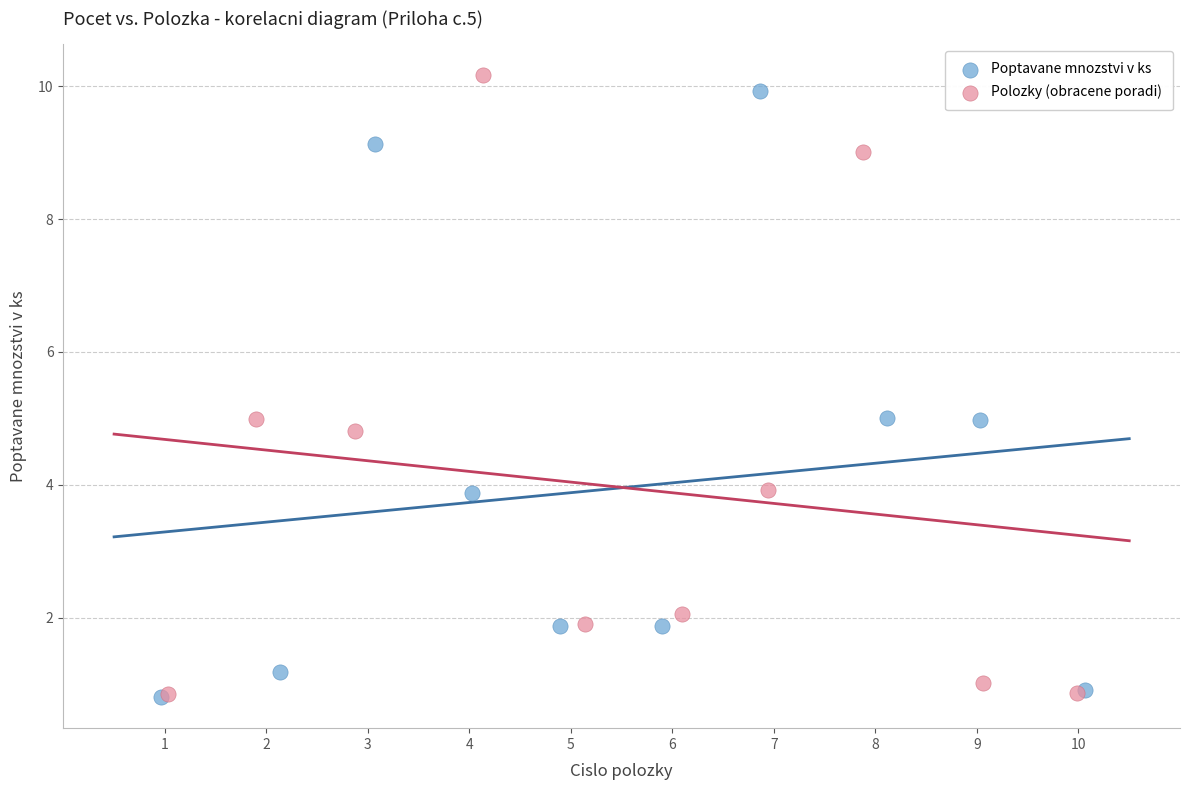

What are all the series names shown in the legend?

Poptavane mnozstvi v ks, Polozky (obracene poradi)